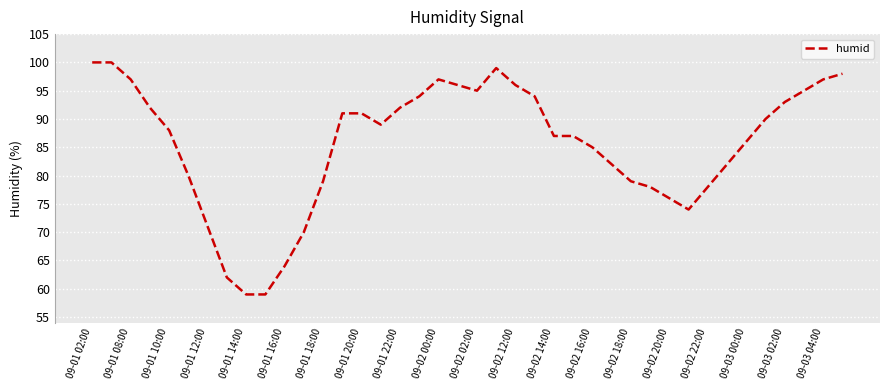

What is the maximum value shown in the chart?

100